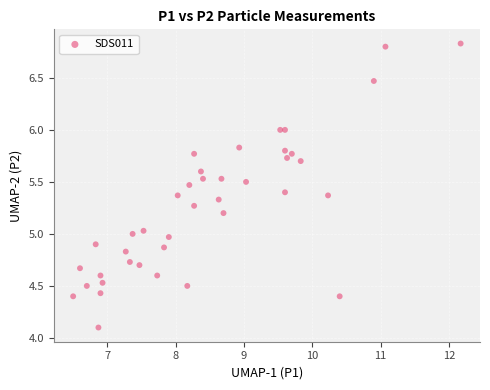

What is the range of X values (max minus min)?

5.7